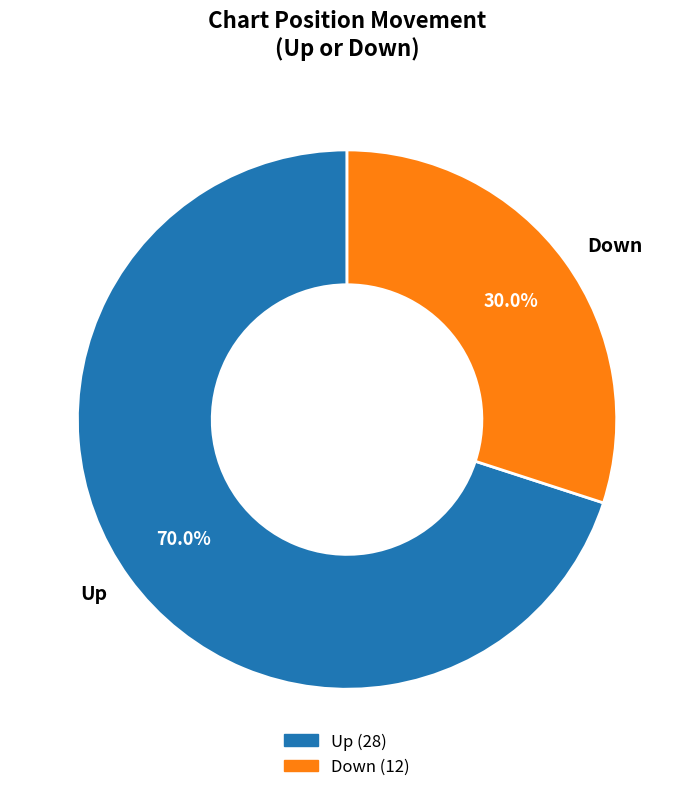

What is the smallest slice in the pie chart?

Down